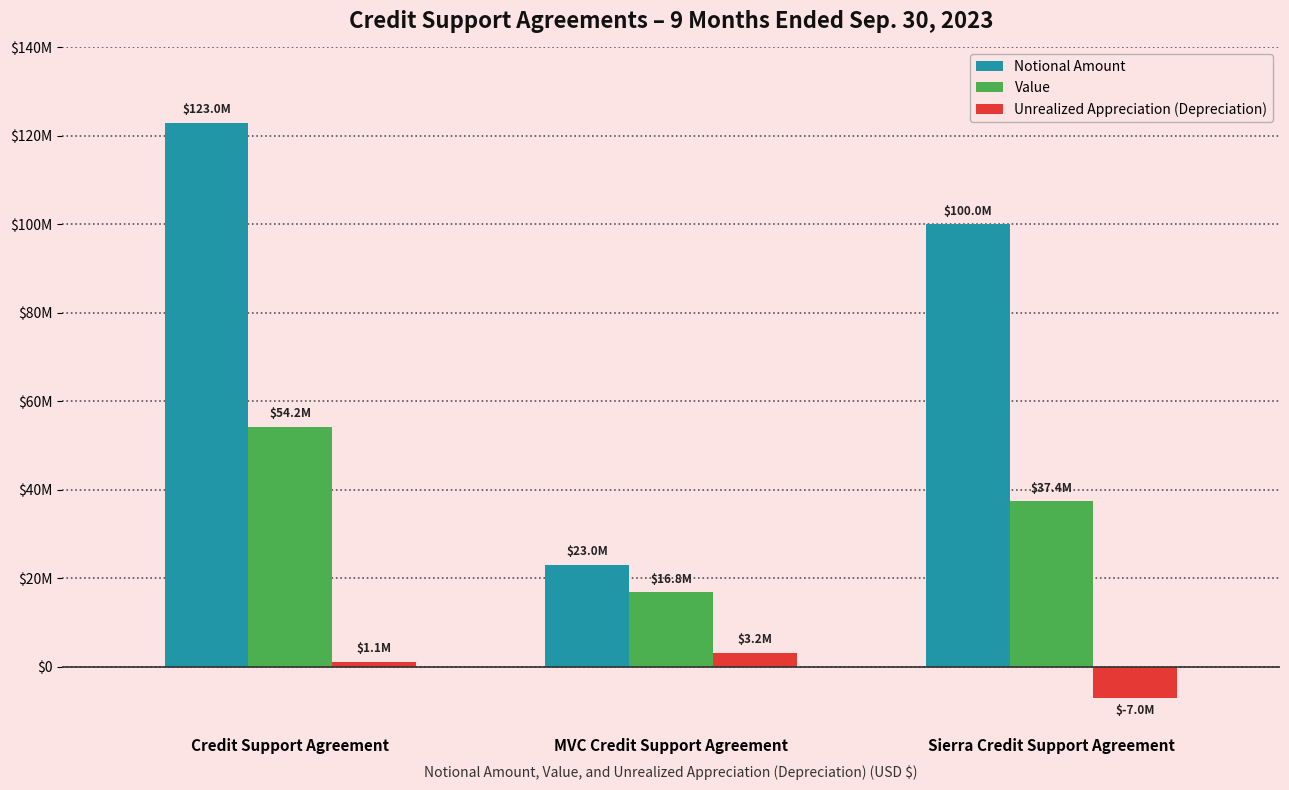

Are the bars horizontal?

No